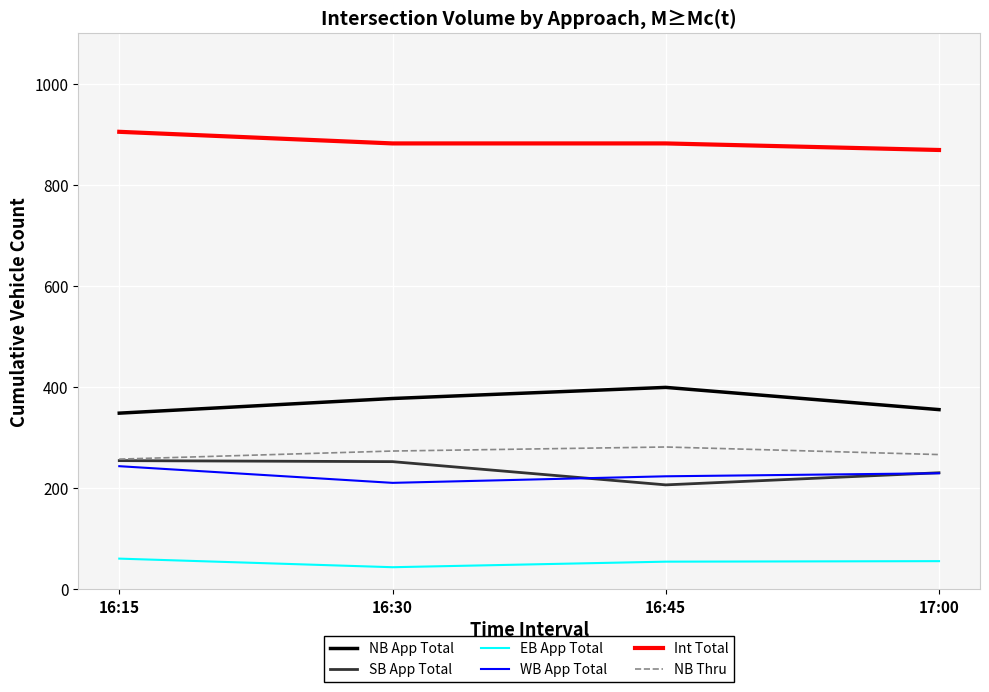

True or false: SB App Total has a value of 230 at 17:00.

True